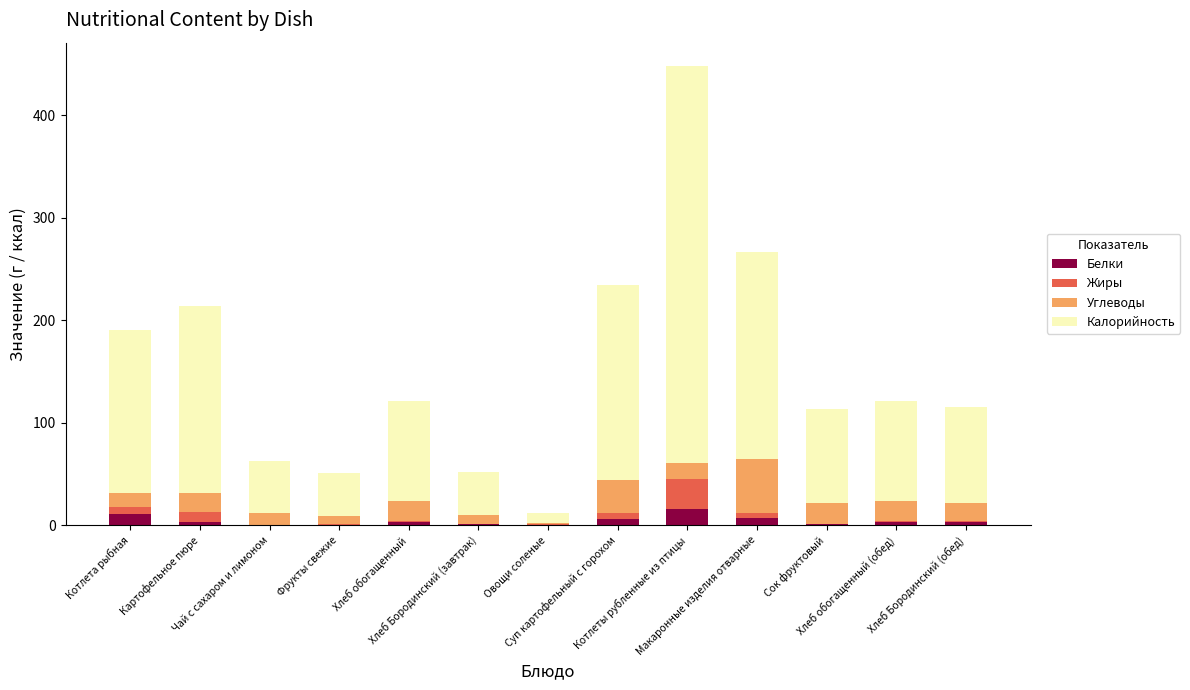

What is the maximum value for Белки?

15.3